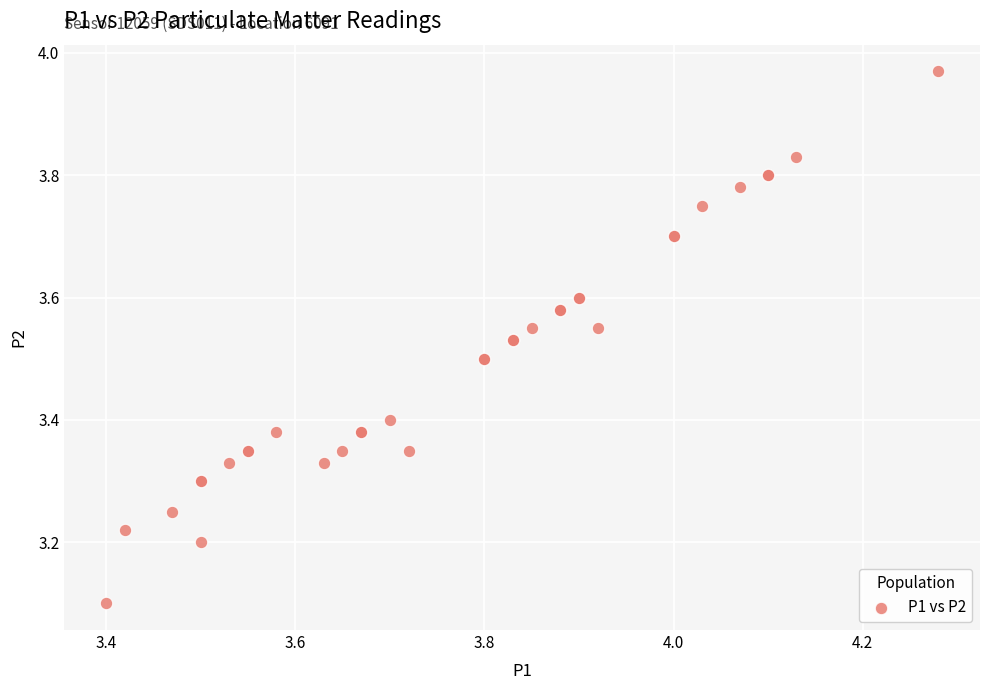

What Y value in the scatter plot is closest to 3?

3.1